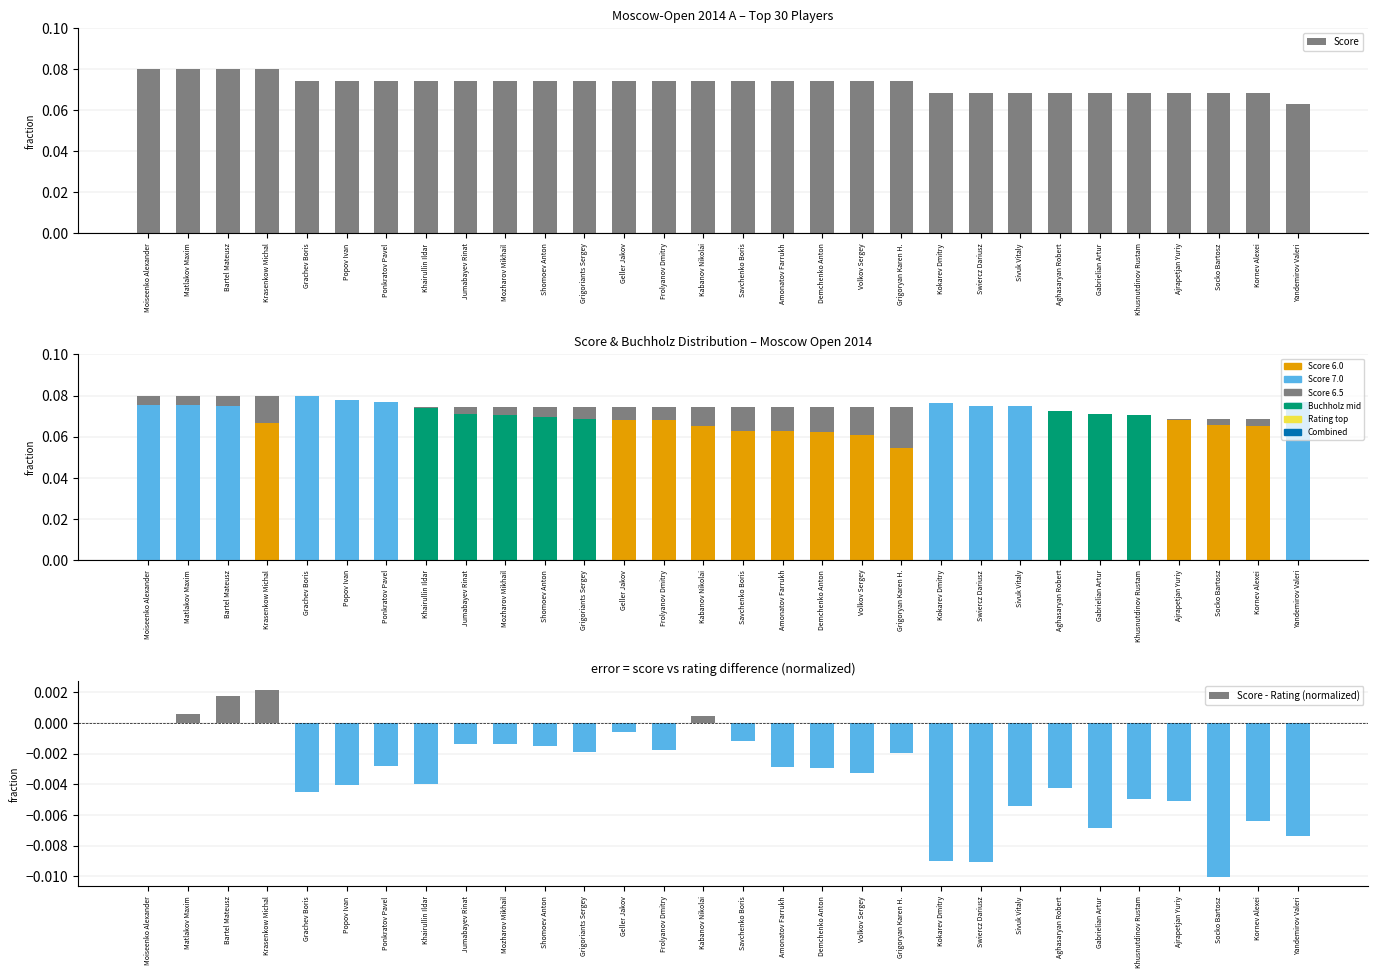

Between Geller Jakov and Volkov Sergey, which is larger?

Geller Jakov